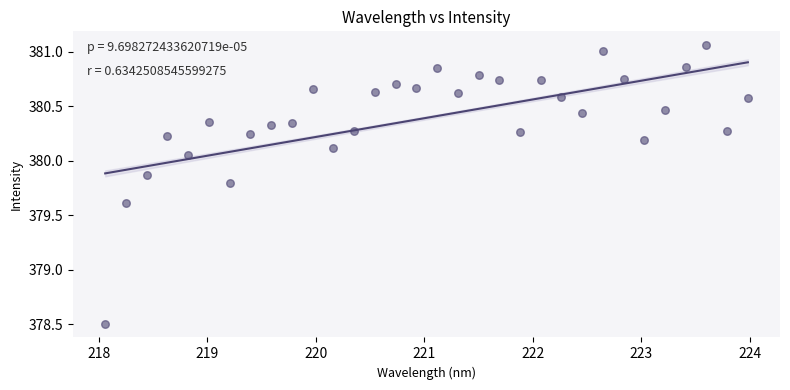

What is the range of Y values (max minus min)?

2.6